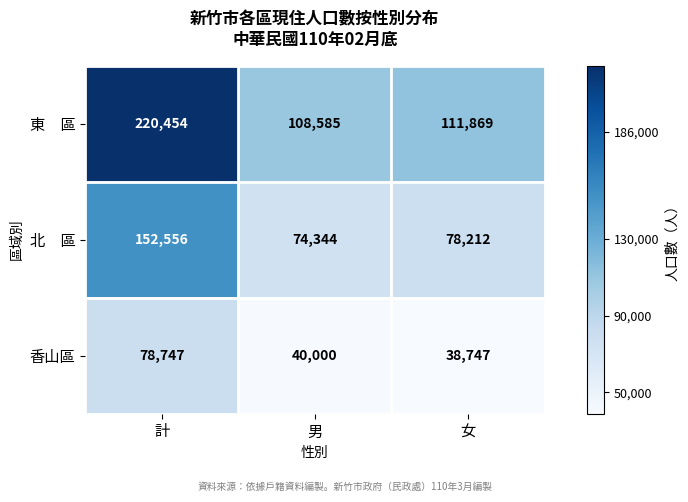

What is the total value across all series at 男?

222929